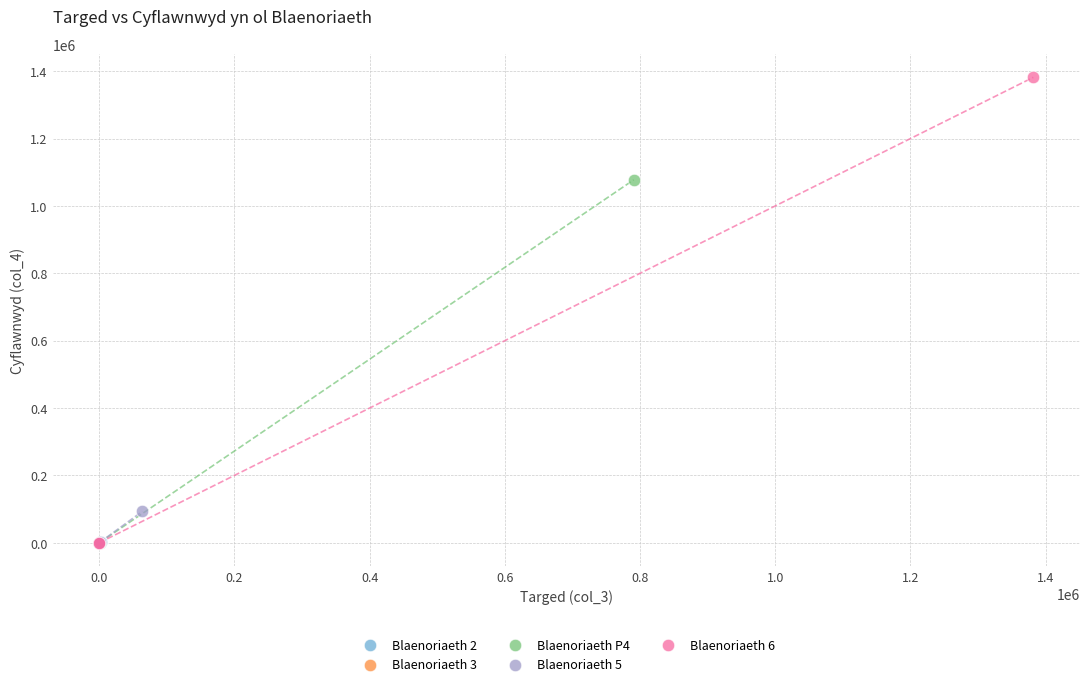

Which series has the largest Y range (max minus min)?

Blaenoriaeth 6